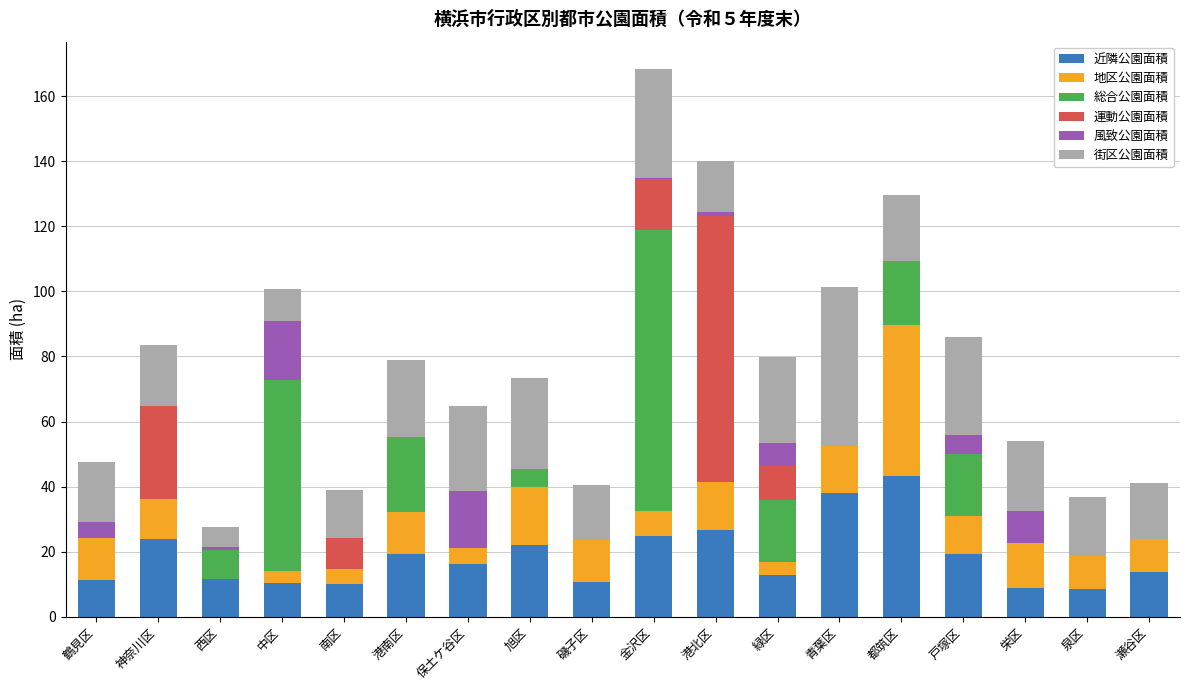

The value of 近隣公園面積 at 港北区 is 8.0. True or false?

False